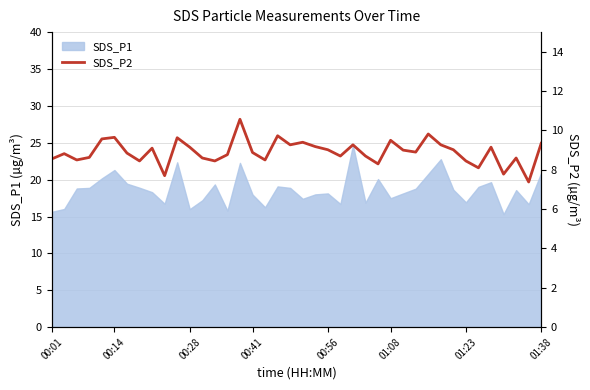

What is the highest value of the SDS_P1 series?

24.7